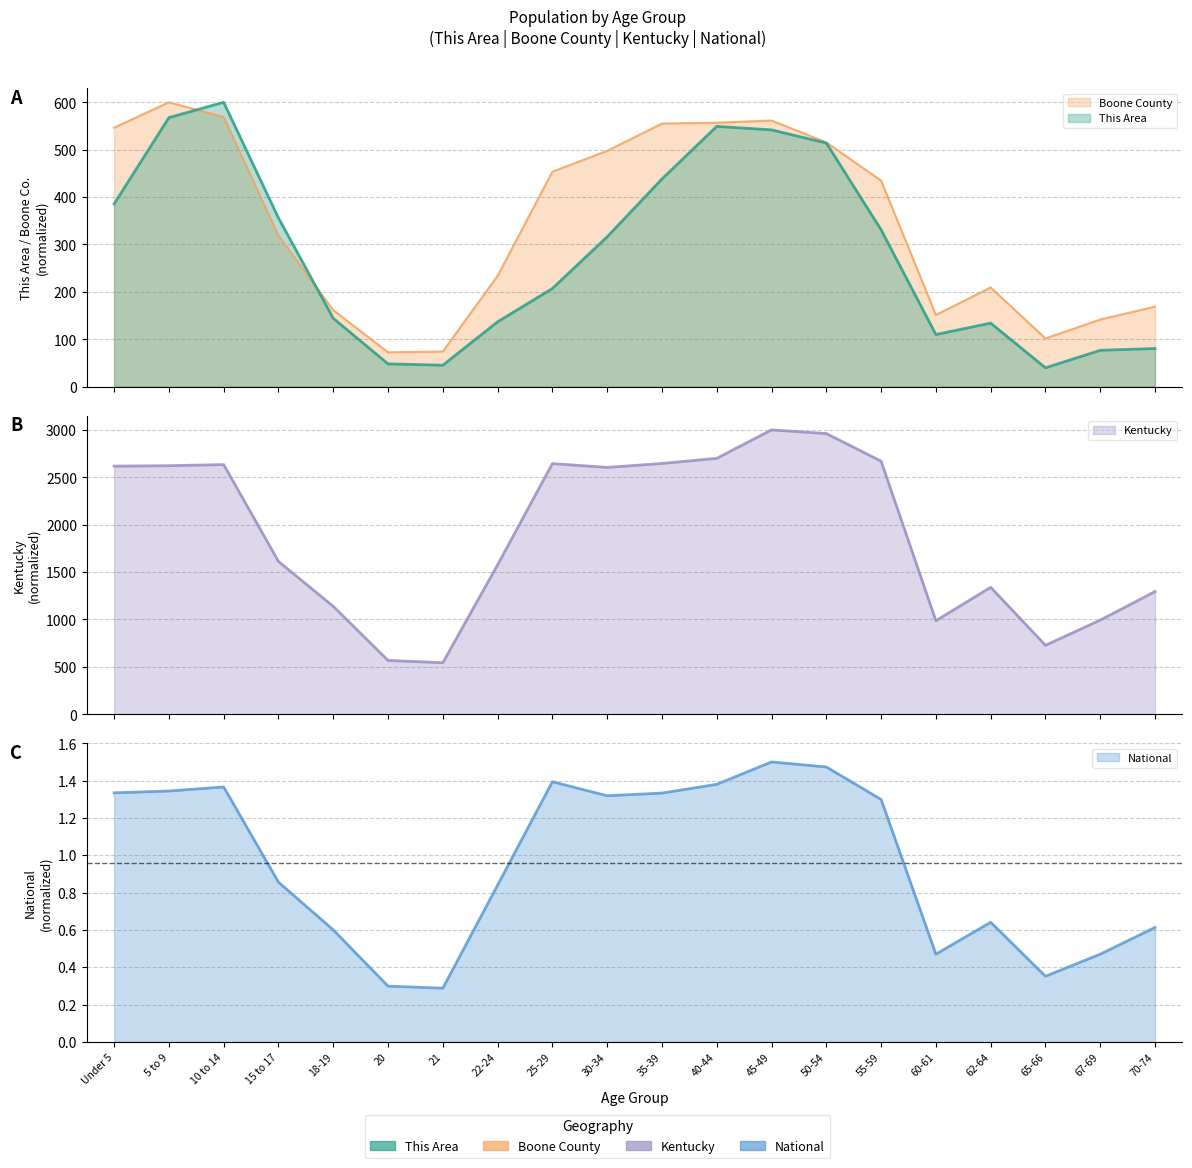

What is the average value of the This Area series?

281.1